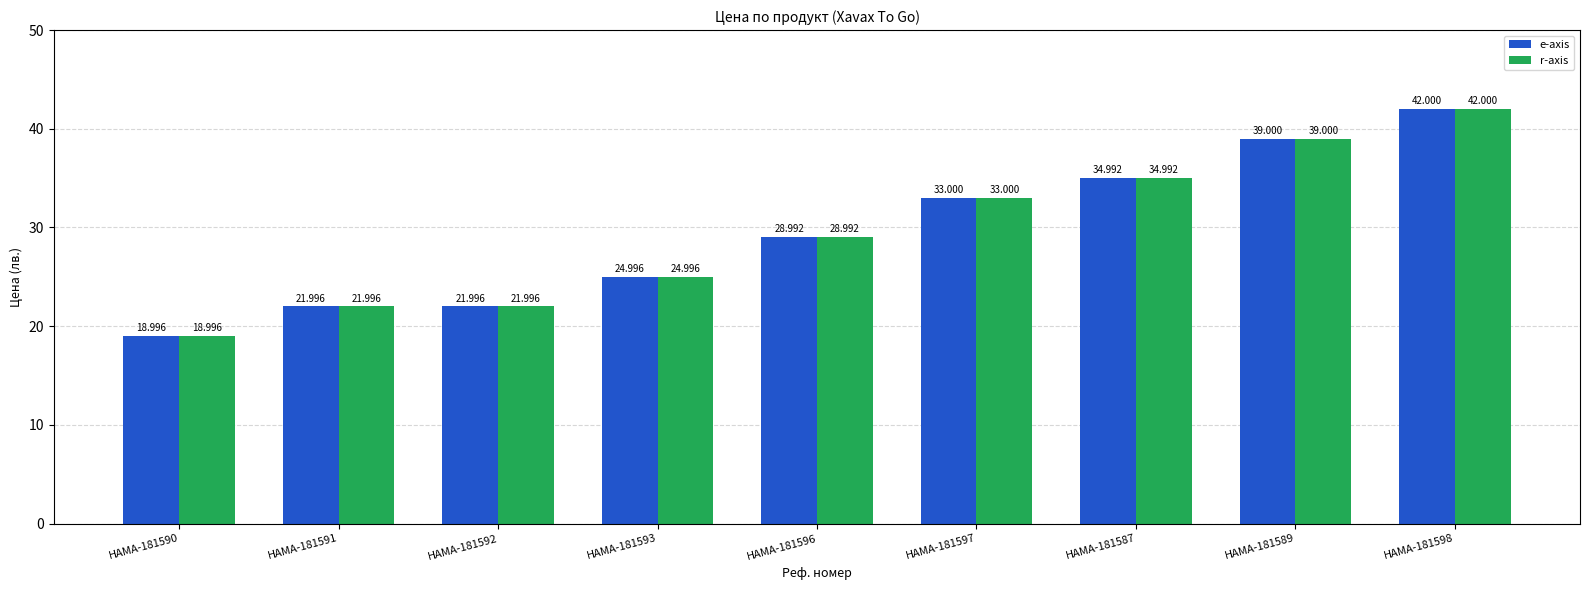

How many data points does each series have?

9